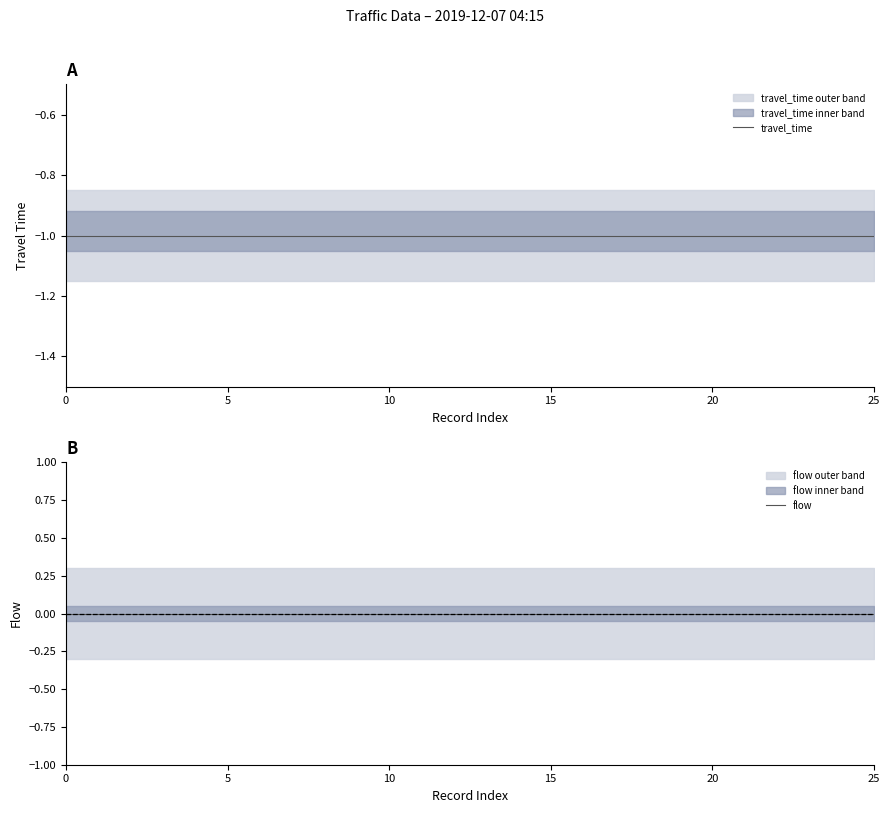

Does the chart display data point markers on the line(s)?

No